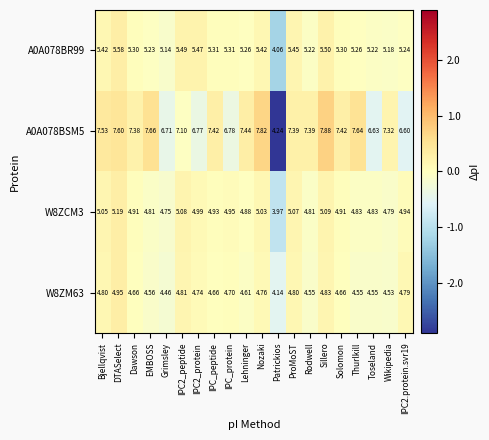

Which category has the highest value across all series?

Sillero